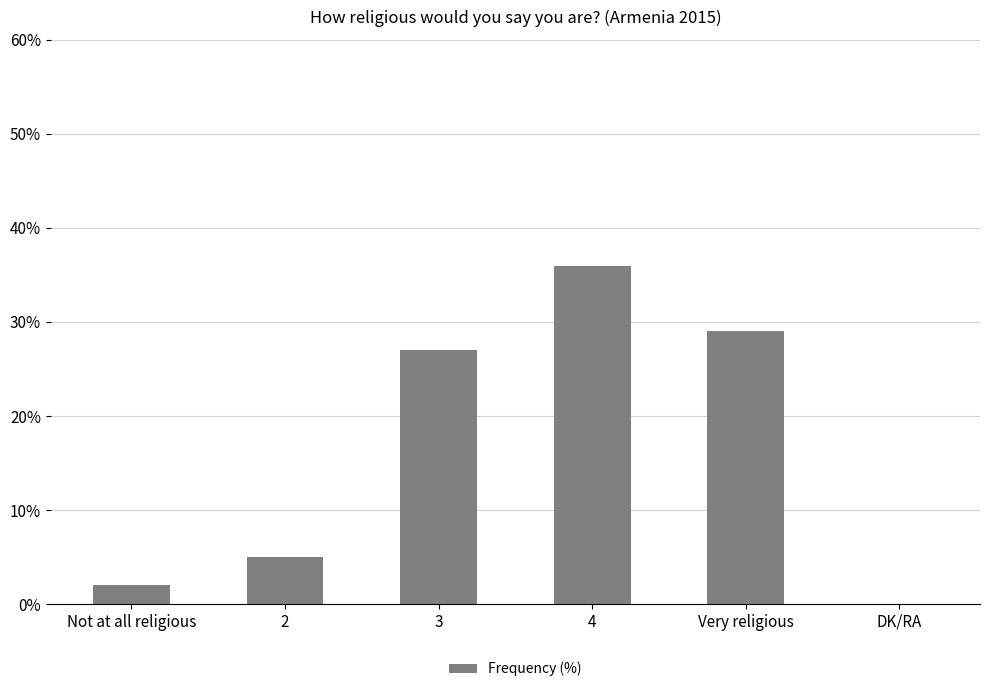

Reading left to right, what are all the values shown in this chart?

Not at all religious=2	2=5	3=27	4=36	Very religious=29	DK/RA=0